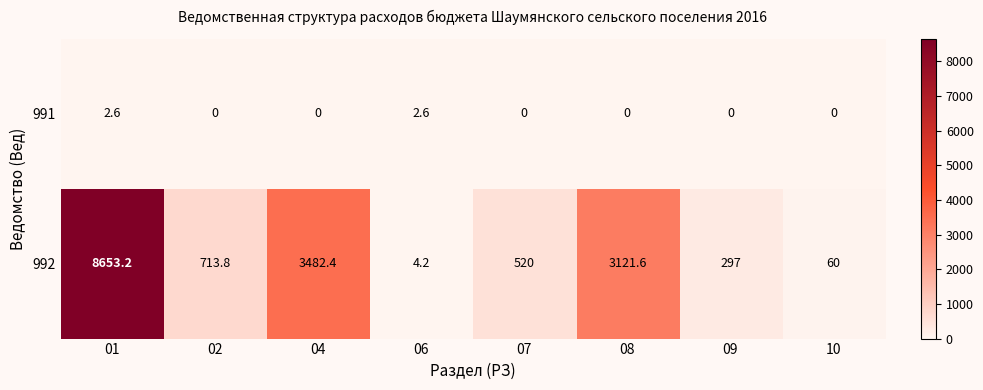

At which category does the chart reach its peak across all series?

01